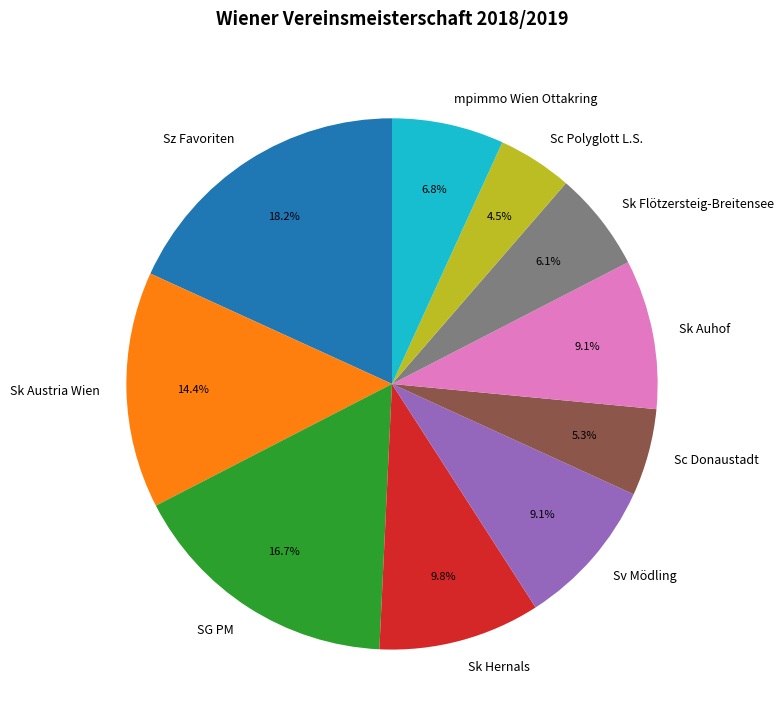

Approximately how many times larger is the value at Sz Favoriten compared to Sk Flötzersteig-Breitensee?

3.0